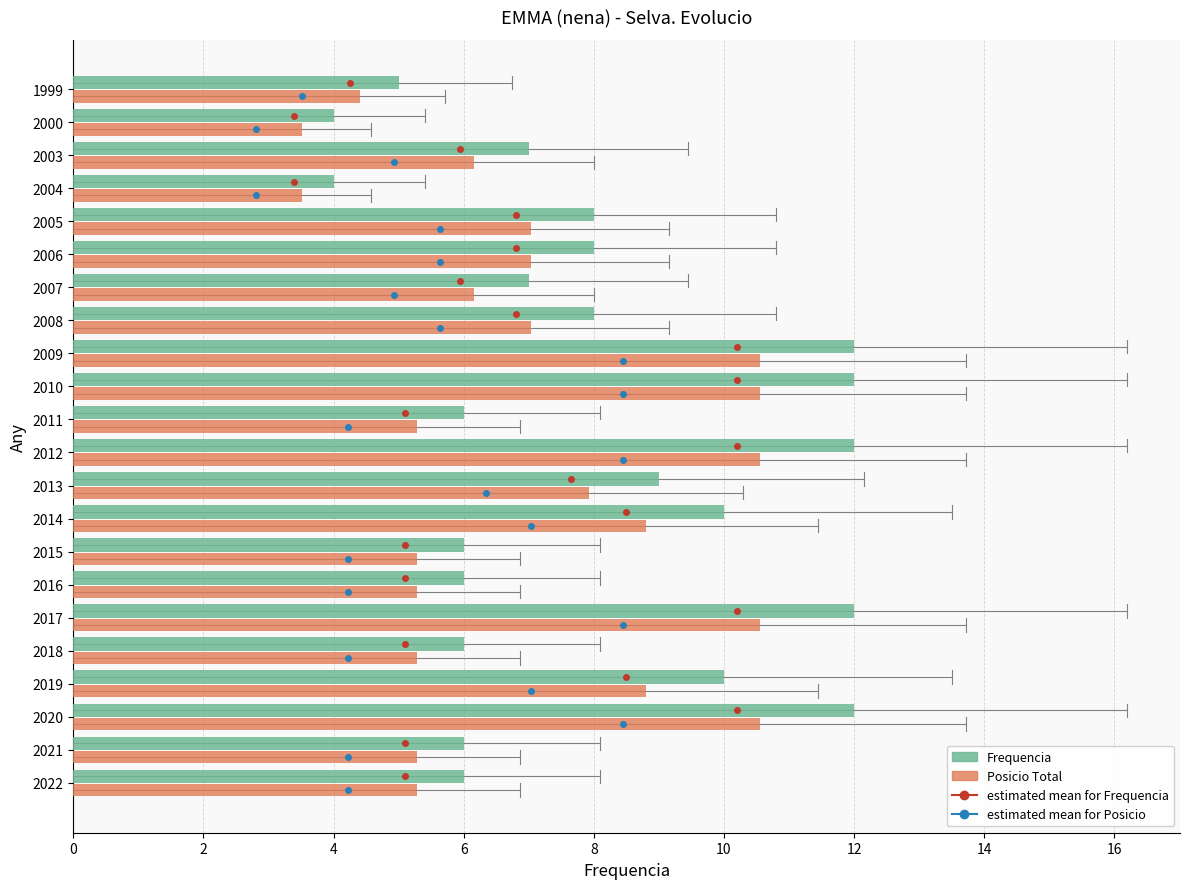

How many series are shown in this chart?

2